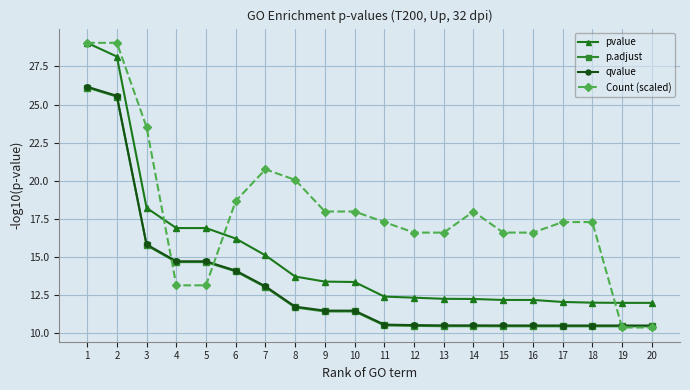

What is the spread (max minus min) of values at 4?

3.8